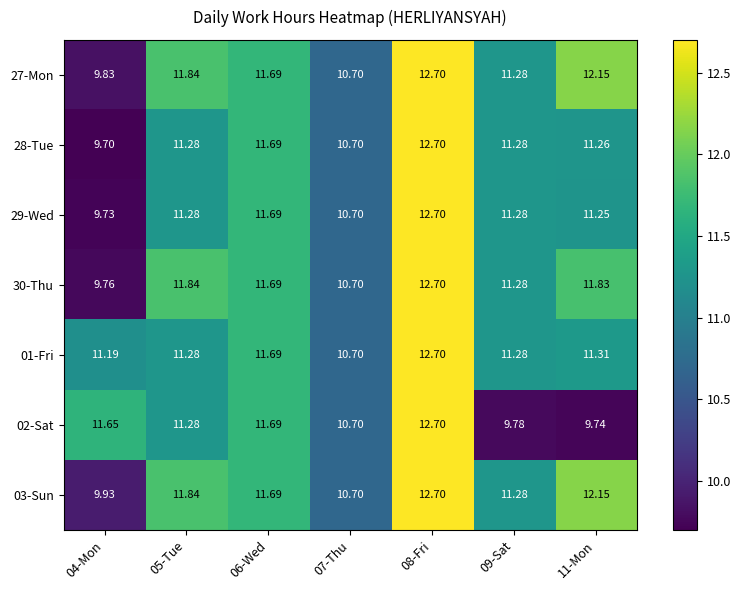

How many data points in 01-Fri are less than 11?

1